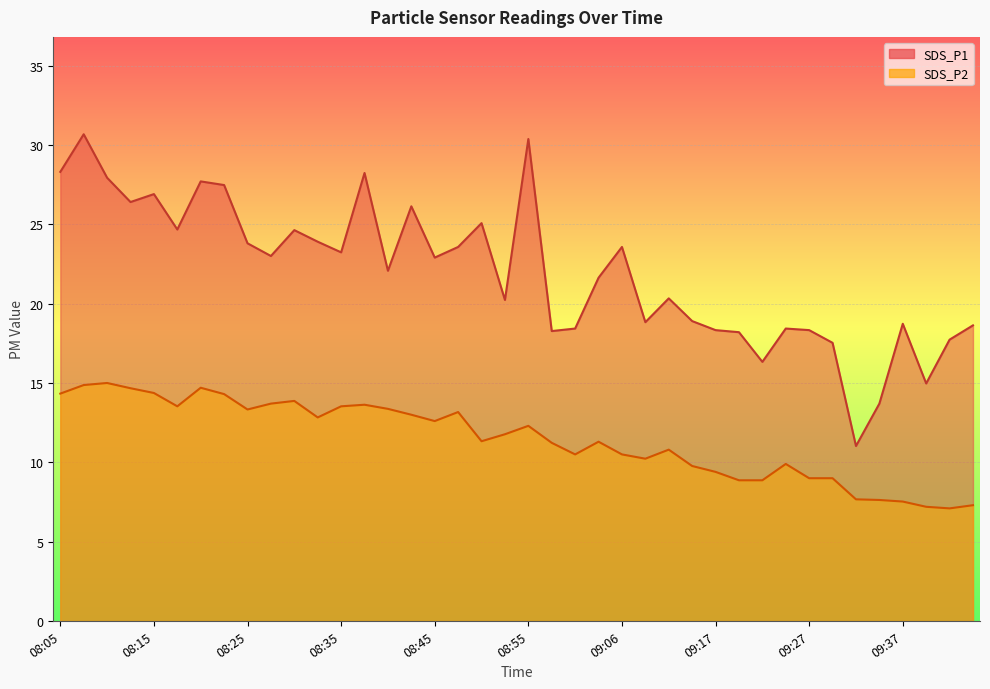

Reading left to right, list all the values displayed in this chart.

SDS_P1: 28.3	30.7	27.9	26.4	26.9	24.7	27.7	27.5	23.8	23.0	24.6	23.9	23.2	28.2	22.1	26.1	22.9	23.6	25.1	20.2	30.4	18.3	18.4	21.6	23.6	18.8	20.3	18.9	18.3	18.2	16.3	18.4	18.3	17.5	11.0	13.7	18.7	15.0	17.7	18.6
SDS_P2: 14.3	14.9	15.0	14.7	14.4	13.5	14.7	14.3	13.3	13.7	13.9	12.8	13.5	13.6	13.4	13.0	12.6	13.2	11.3	11.8	12.3	11.2	10.5	11.3	10.5	10.2	10.8	9.8	9.4	8.9	8.9	9.9	9.0	9.0	7.7	7.6	7.5	7.2	7.1	7.3